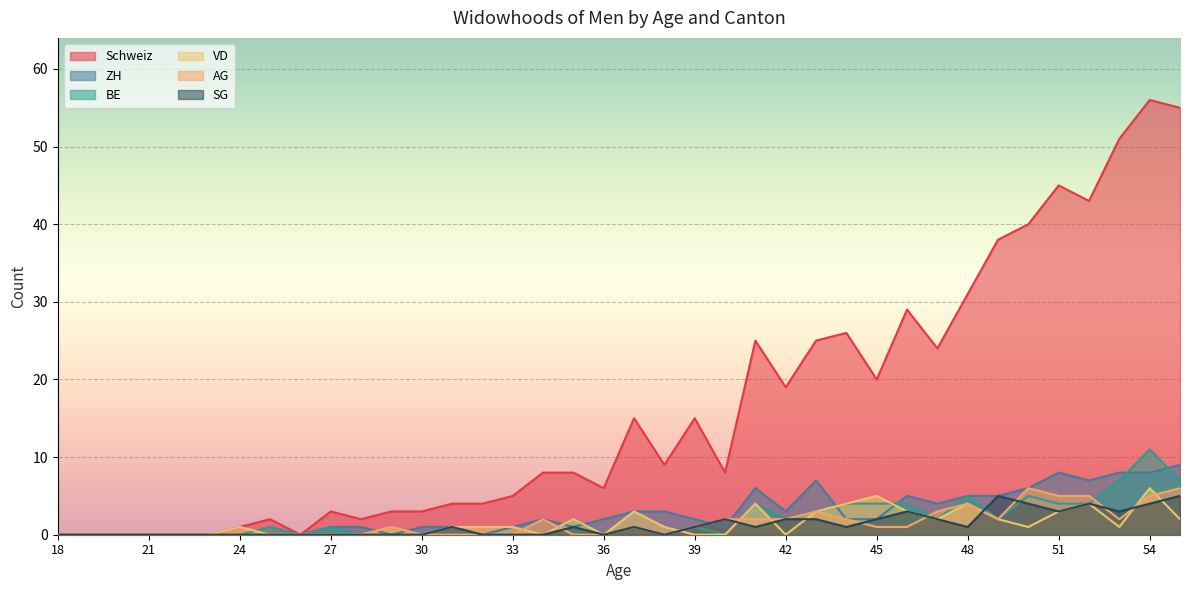

The ZH series shows 5 at 49. True or false?

True